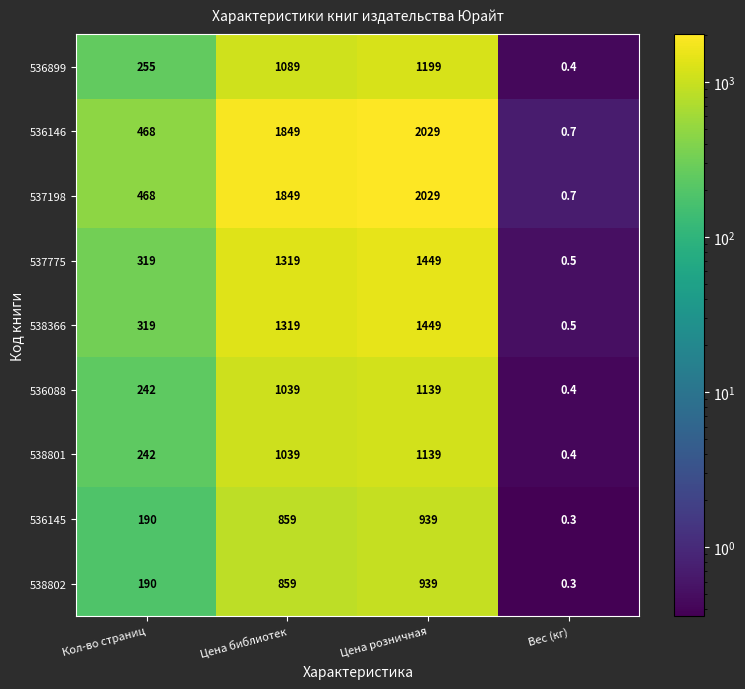

Read the 536146 value at Вес (кг).

0.7